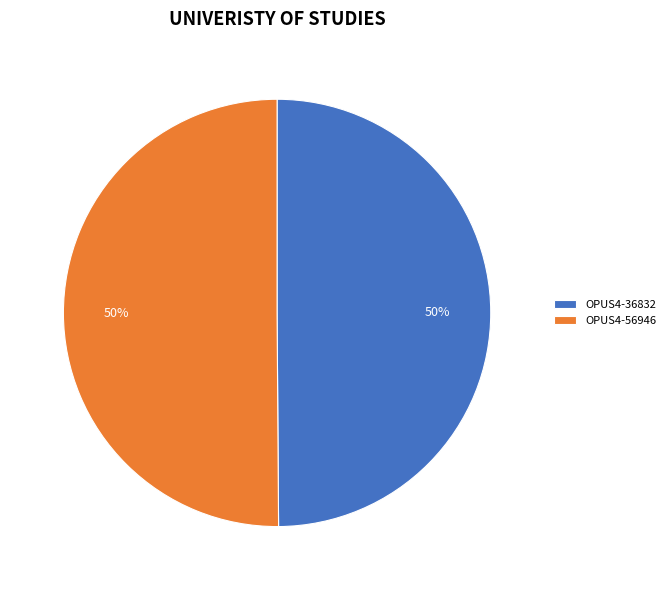

What is the ratio of the value at OPUS4-56946 to the value at OPUS4-36832?

1.0